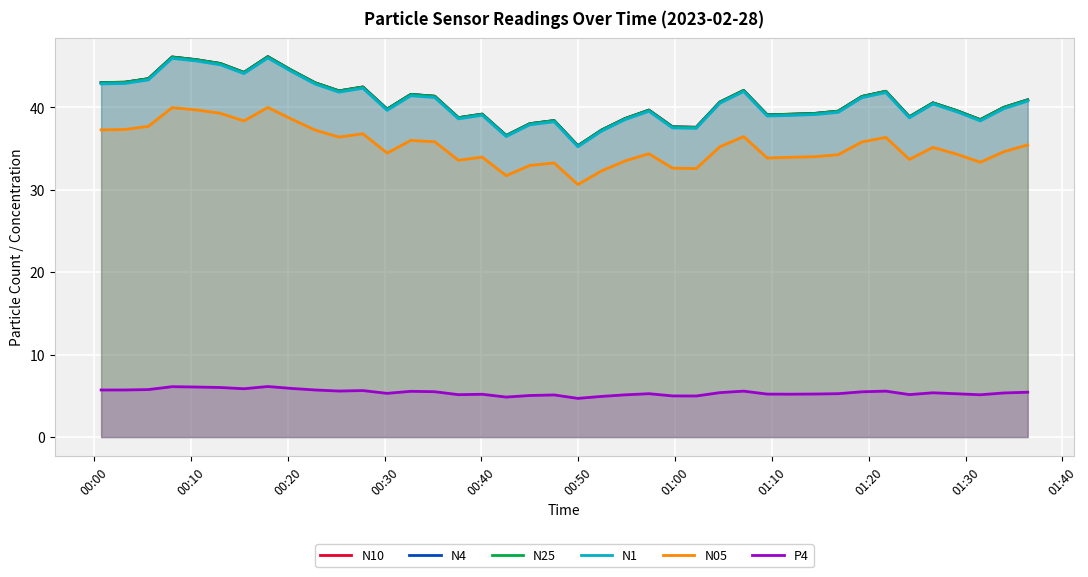

True or false: N05 and N25 cross at least once.

False